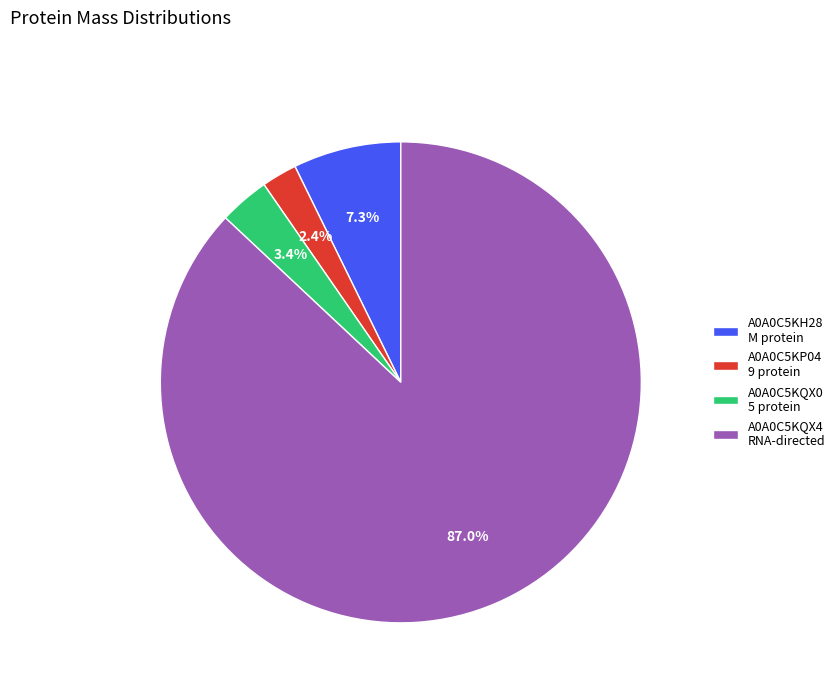

How much of the chart is everything except A0A0C5KQX0 5 protein?

96.6%